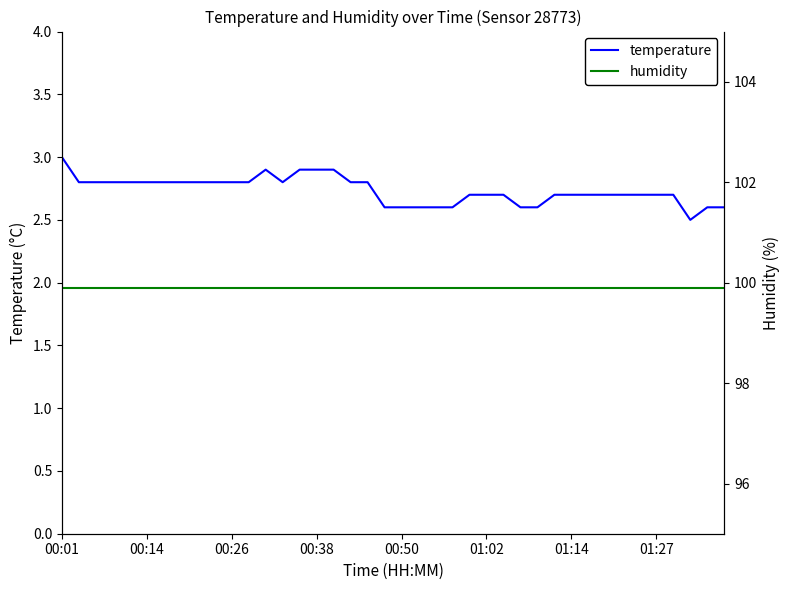

Is it true that humidity equals 99.9 at 8?

True